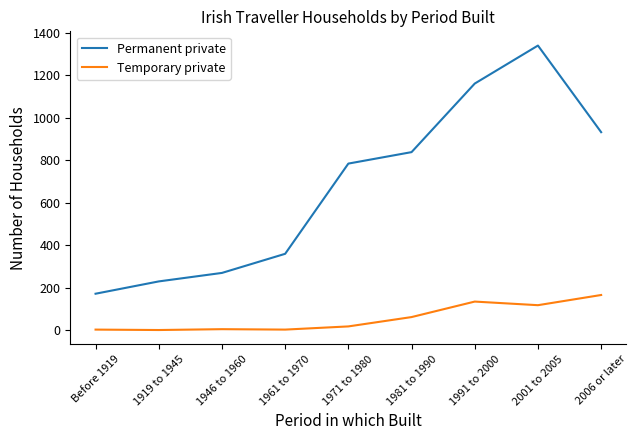

True or false: Permanent private and Temporary private intersect in this chart.

False